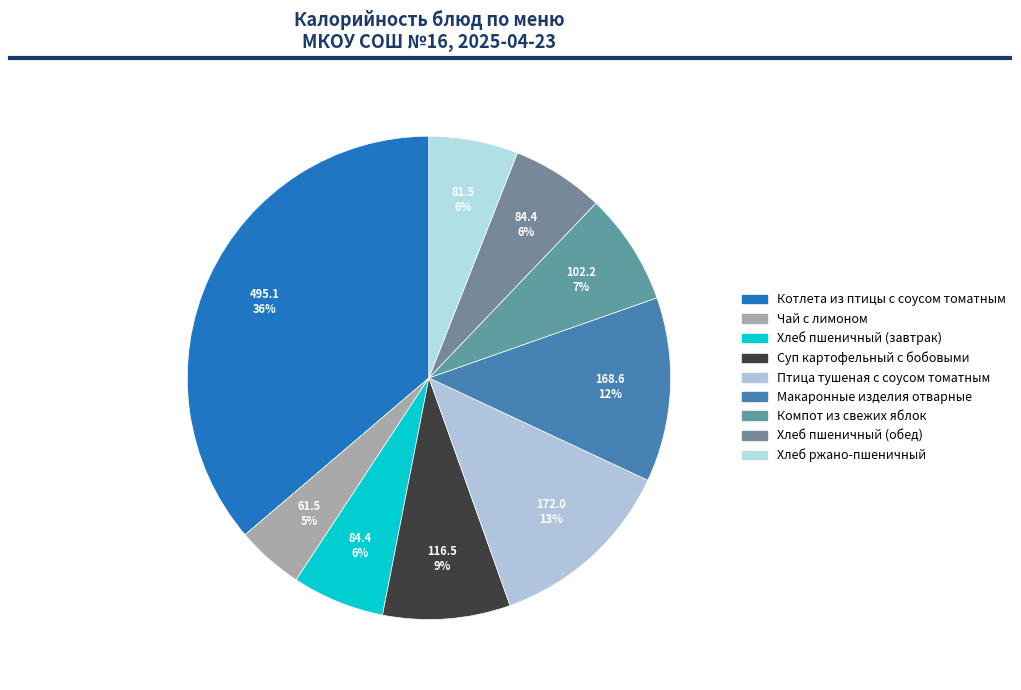

The Хлеб пшеничный (завтрак) slice represents 16% of the pie. True or false?

False